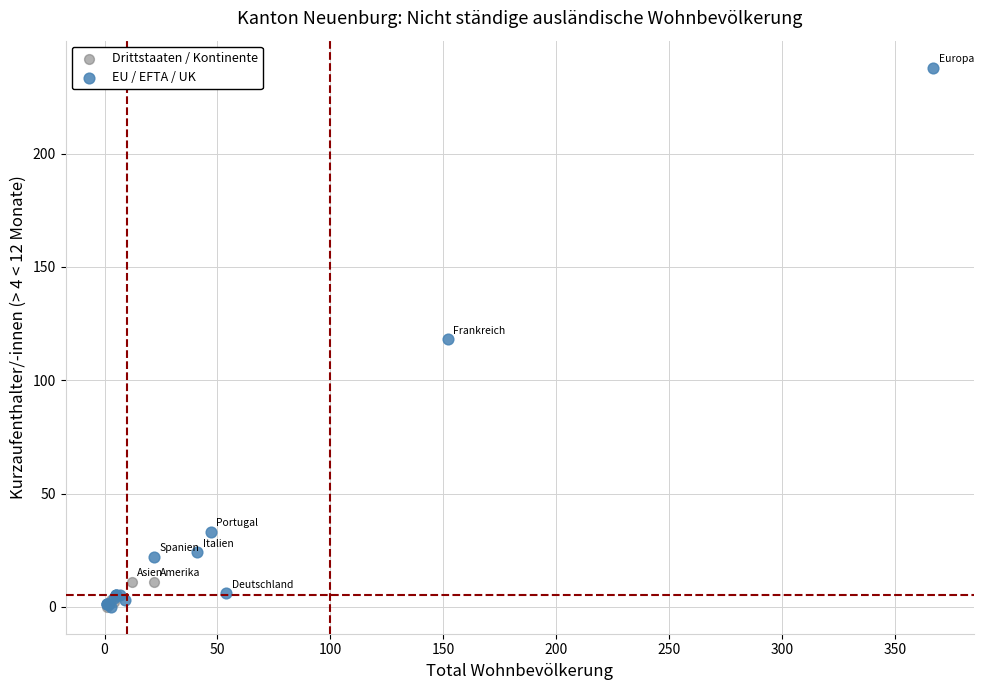

Which series contains the highest Y value?

EU / EFTA / UK